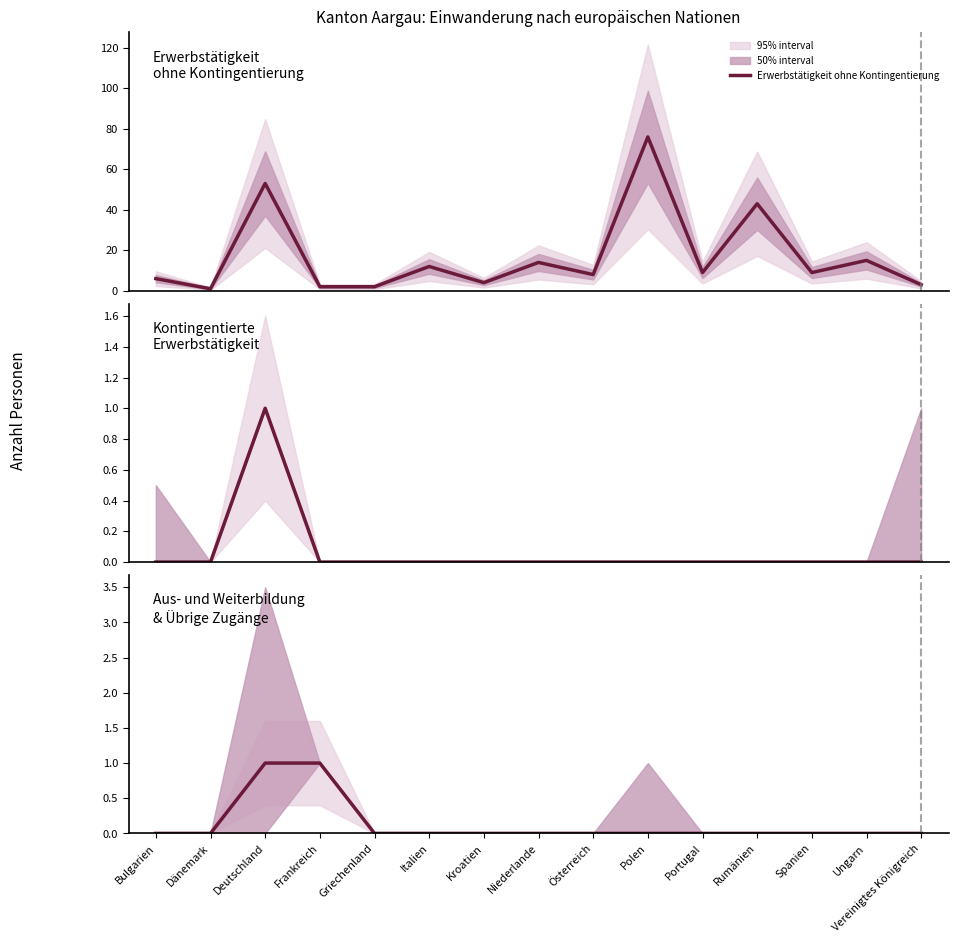

What is the spread (max minus min) of values at Kroatien?

4